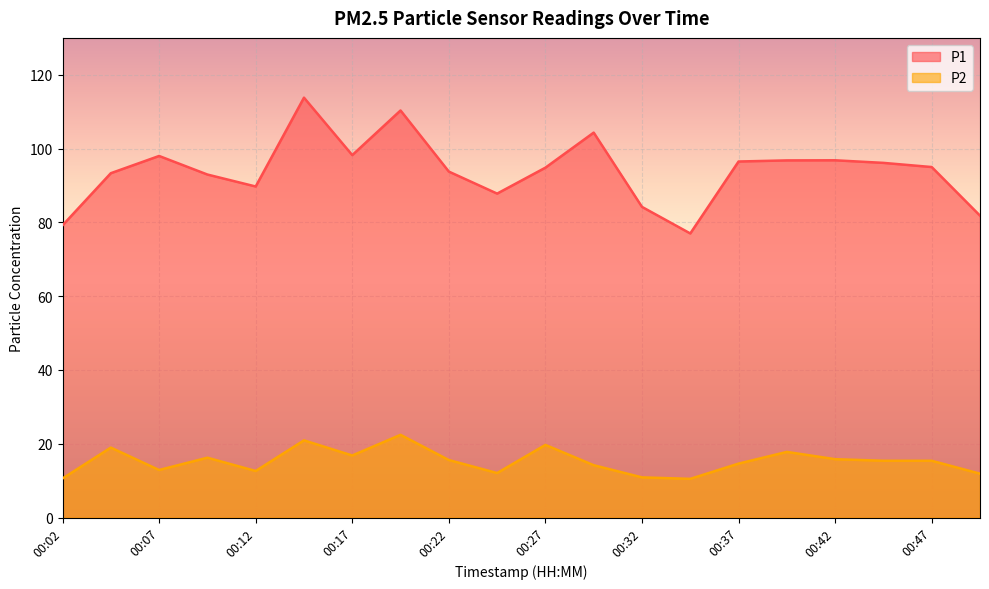

What is the smallest value displayed?

10.5